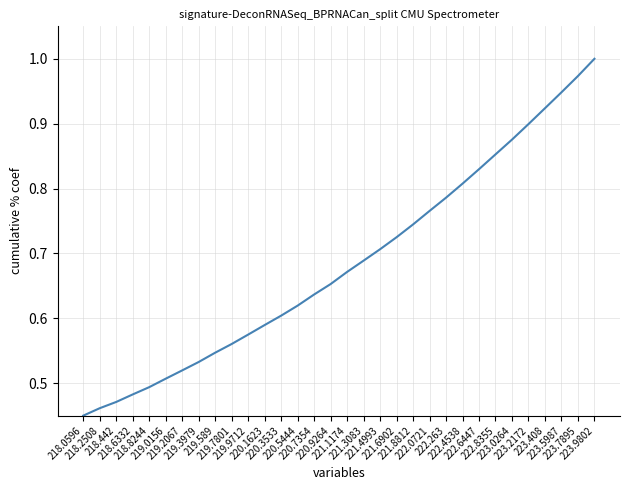

True or false: the data shows 0.5 at 219.0156.

True